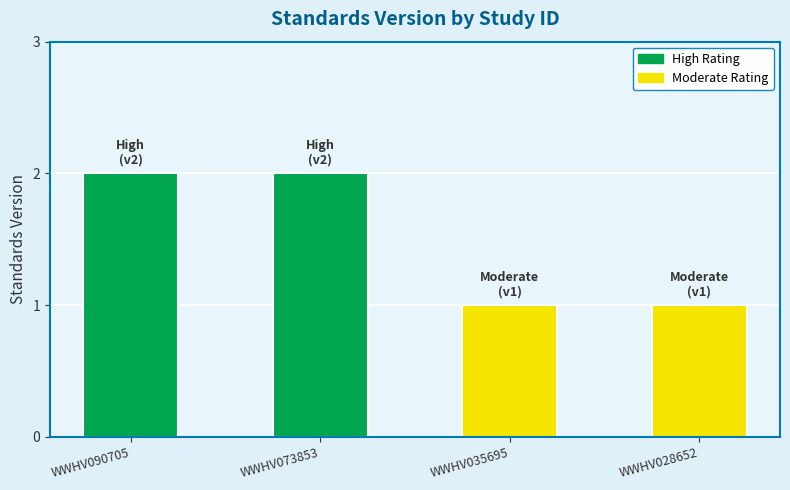

What is the change in value from WWHV073853 to WWHV035695?

-1